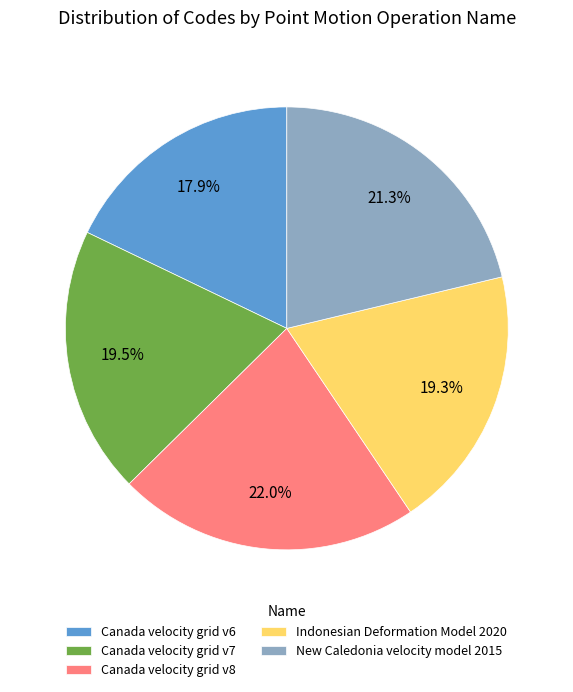

What percentage is the New Caledonia velocity model 2015 slice, to the nearest percent?

21%